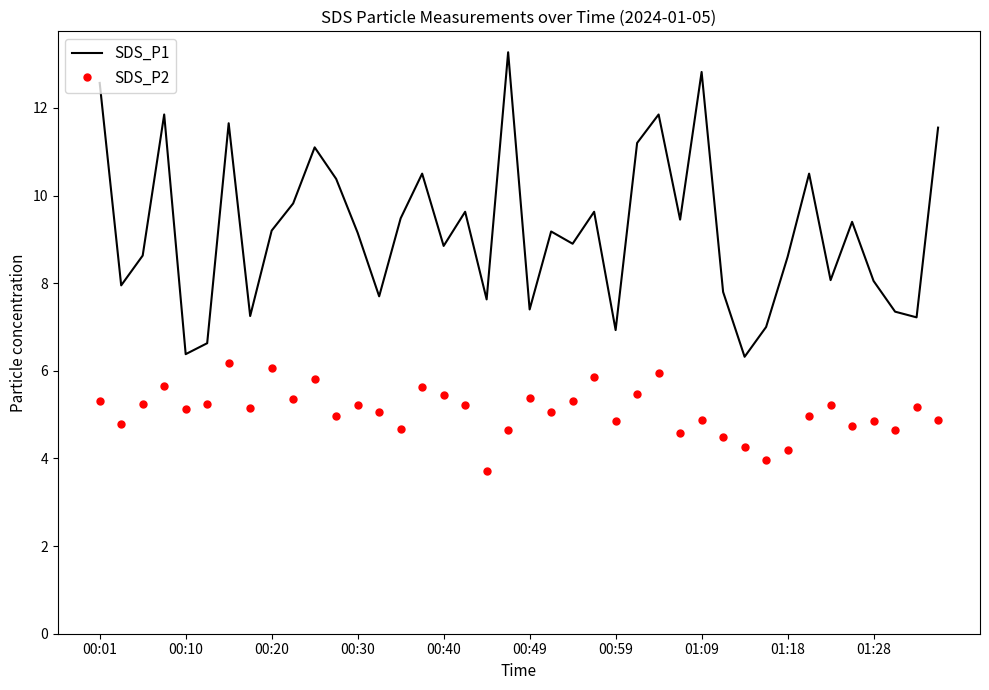

List the series in order of their overall mean, lowest first.

SDS_P2, SDS_P1